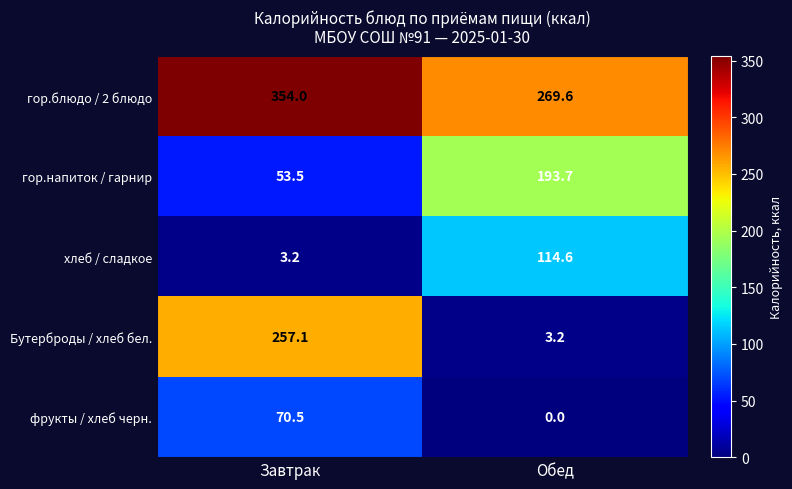

What is the difference between the гор.напиток / гарнир values at Завтрак and Обед?

140.2